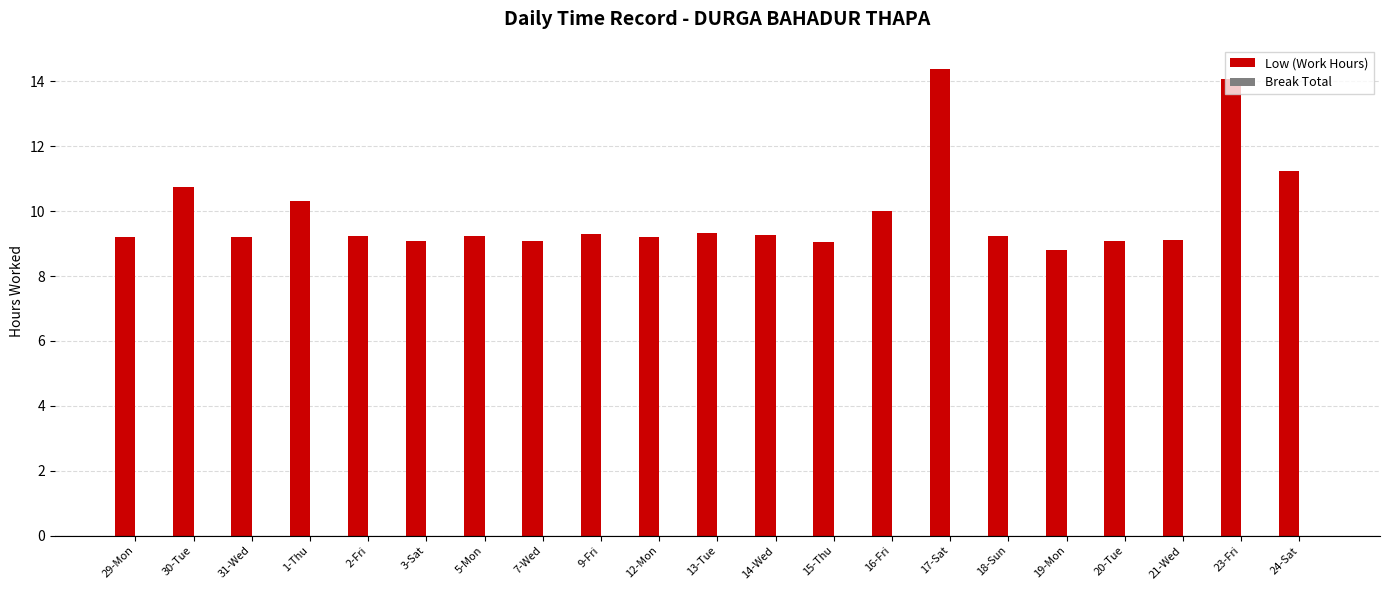

Is it true that the value at 30-Tue is 14.6?

False